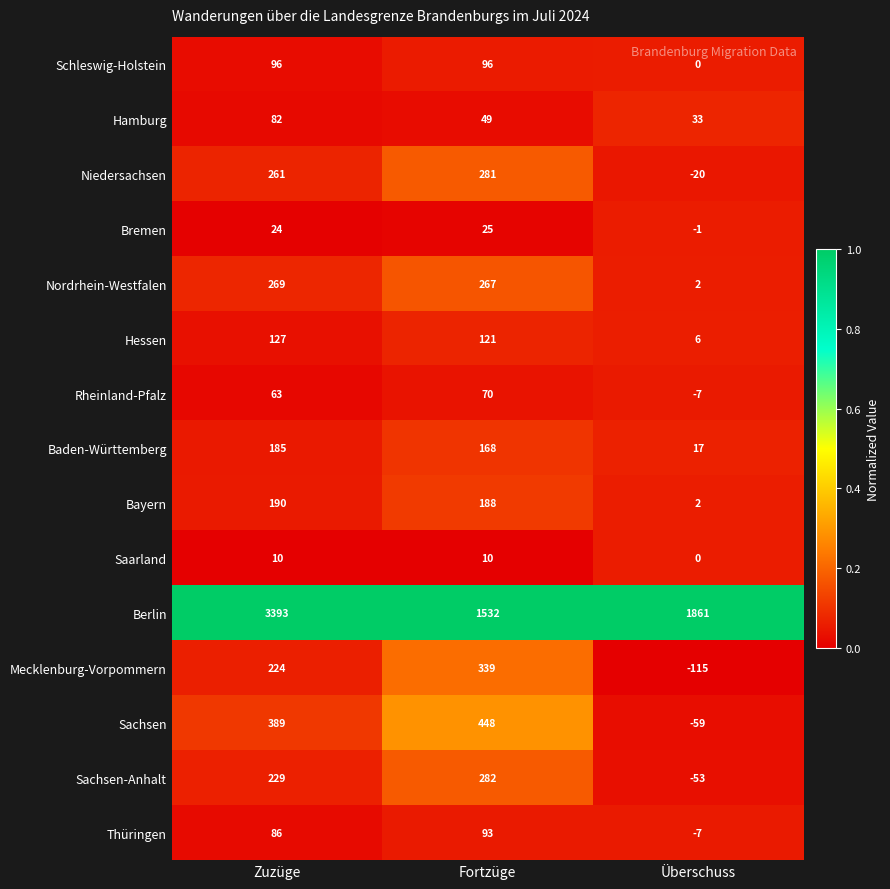

At which category is the sum across all series the highest?

Zuzüge